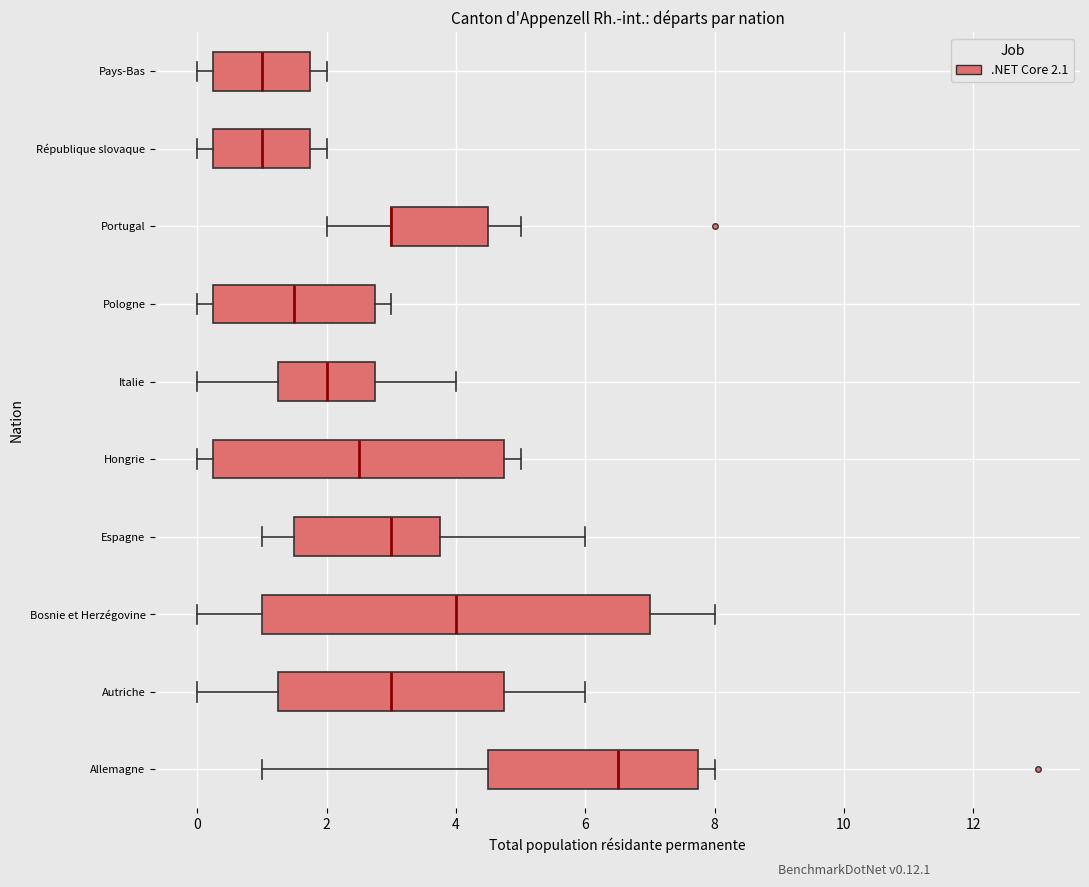

Which box is the widest, from its left edge to its right edge?

Bosnie et Herzégovine